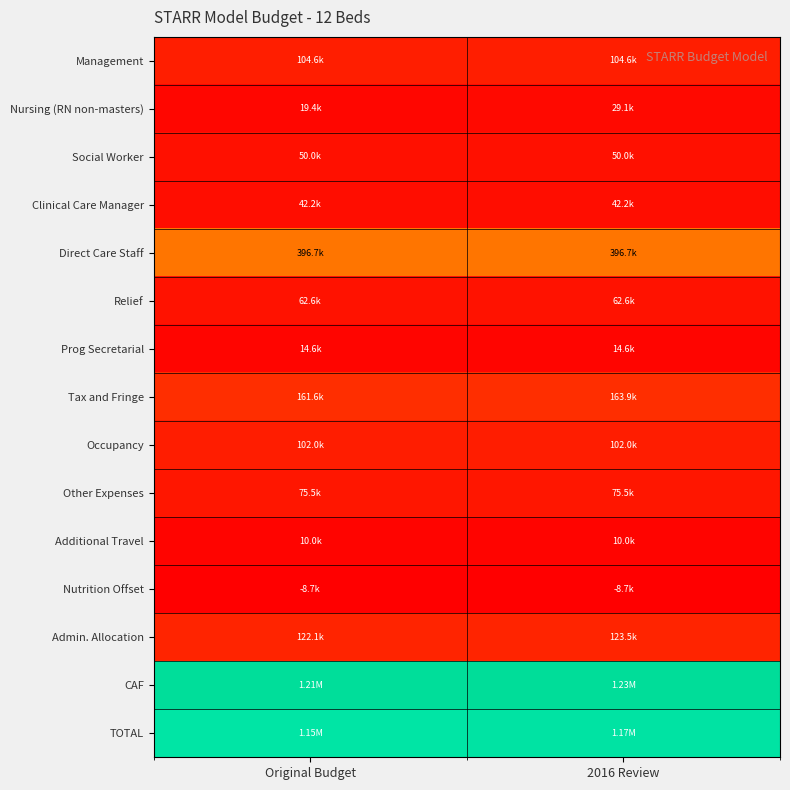

Reading left to right, list all the values displayed in this chart.

Management: Original Budget=0.1	2016 Review=0.1
Nursing (RN non-masters): Original Budget=0.0	2016 Review=0.0
Social Worker: Original Budget=0.0	2016 Review=0.0
Clinical Care Manager: Original Budget=0.0	2016 Review=0.0
Direct Care Staff: Original Budget=0.3	2016 Review=0.3
Relief: Original Budget=0.1	2016 Review=0.1
Prog Secretarial: Original Budget=0.0	2016 Review=0.0
Tax and Fringe: Original Budget=0.1	2016 Review=0.1
Occupancy: Original Budget=0.1	2016 Review=0.1
Other Expenses: Original Budget=0.1	2016 Review=0.1
Additional Travel: Original Budget=0.0	2016 Review=0.0
Nutrition Offset: Original Budget=0.0	2016 Review=0.0
Admin. Allocation: Original Budget=0.1	2016 Review=0.1
CAF: Original Budget=1.0	2016 Review=1.0
TOTAL: Original Budget=0.9	2016 Review=0.9